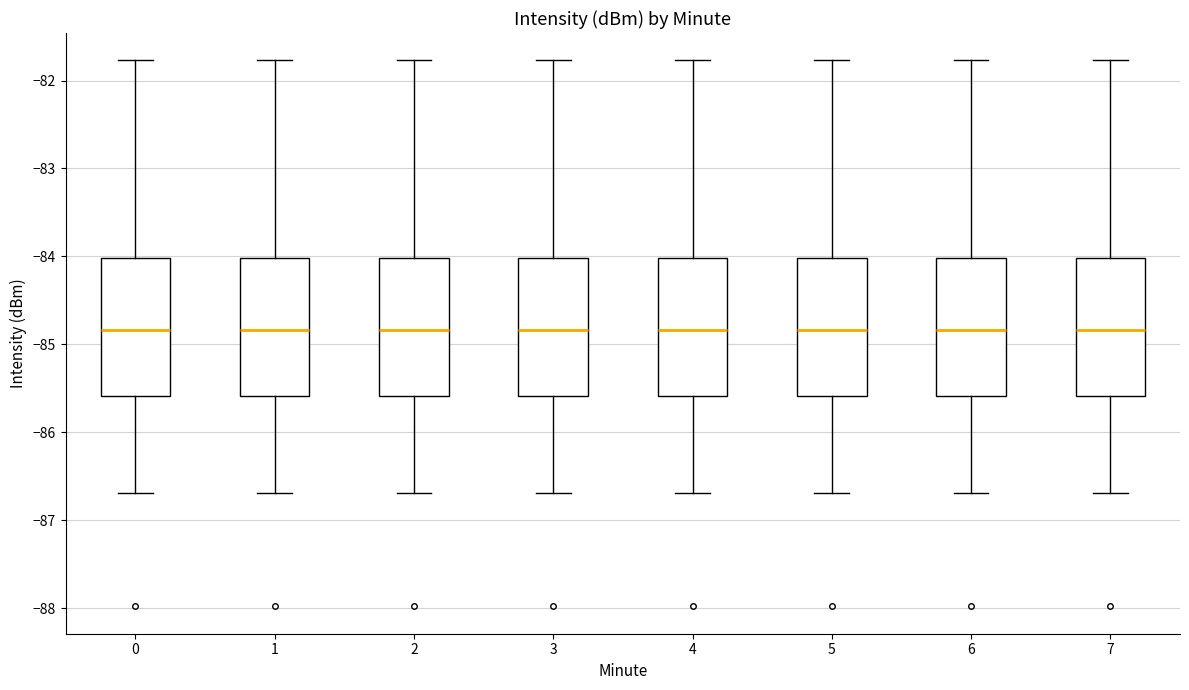

Reading left to right, transcribe this box plot: for each box, give where its median line is, the range the box spans, and where its two whiskers end, as read against the y-axis. The values are not printed on the chart, so give them approximately, as read against the axis.

0: median -84.8, box -85.6 to -84.0, whiskers -86.7 to -81.8
1: median -84.8, box -85.6 to -84.0, whiskers -86.7 to -81.8
2: median -84.8, box -85.6 to -84.0, whiskers -86.7 to -81.8
3: median -84.8, box -85.6 to -84.0, whiskers -86.7 to -81.8
4: median -84.8, box -85.6 to -84.0, whiskers -86.7 to -81.8
5: median -84.8, box -85.6 to -84.0, whiskers -86.7 to -81.8
6: median -84.8, box -85.6 to -84.0, whiskers -86.7 to -81.8
7: median -84.8, box -85.6 to -84.0, whiskers -86.7 to -81.8